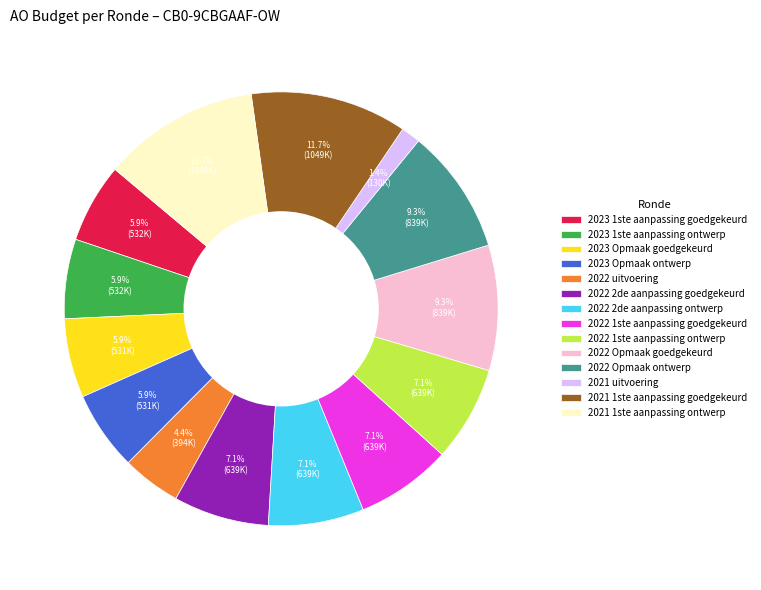

Combined, do 2023 1ste aanpassing ontwerp and 2022 1ste aanpassing ontwerp account for over 50%?

No